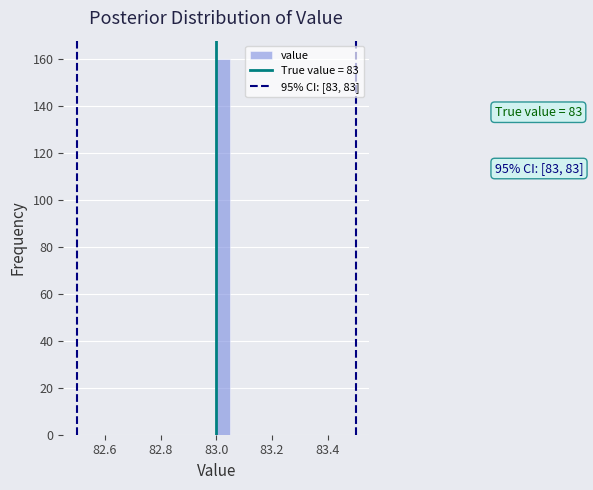

Around what value on the x-axis is the tallest bar? Give the approximate position of its centre, as read against the axis.

83.02